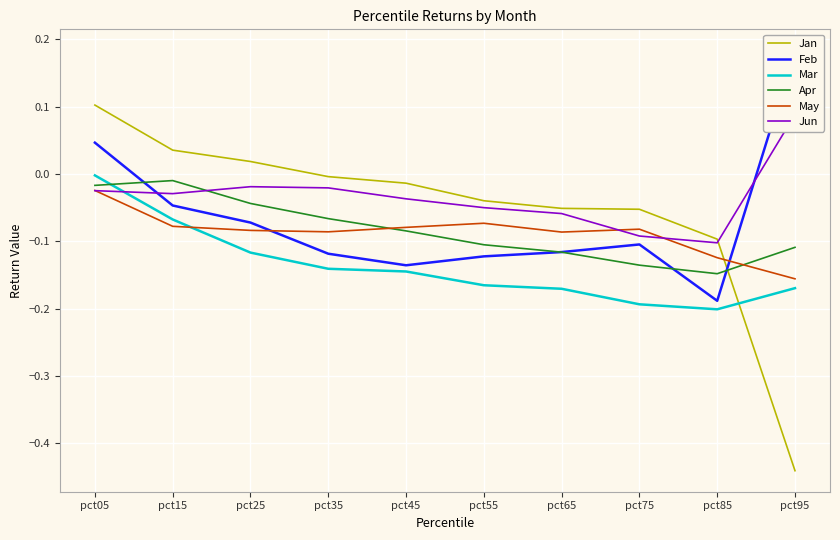

How many interior local peaks does the Apr series have?

1